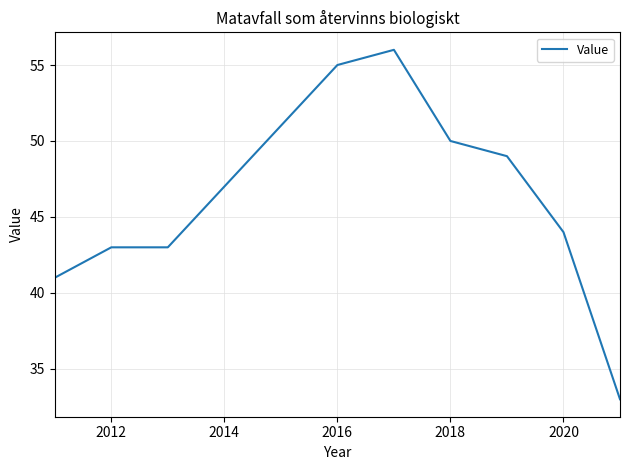

What is the greatest value displayed?

56